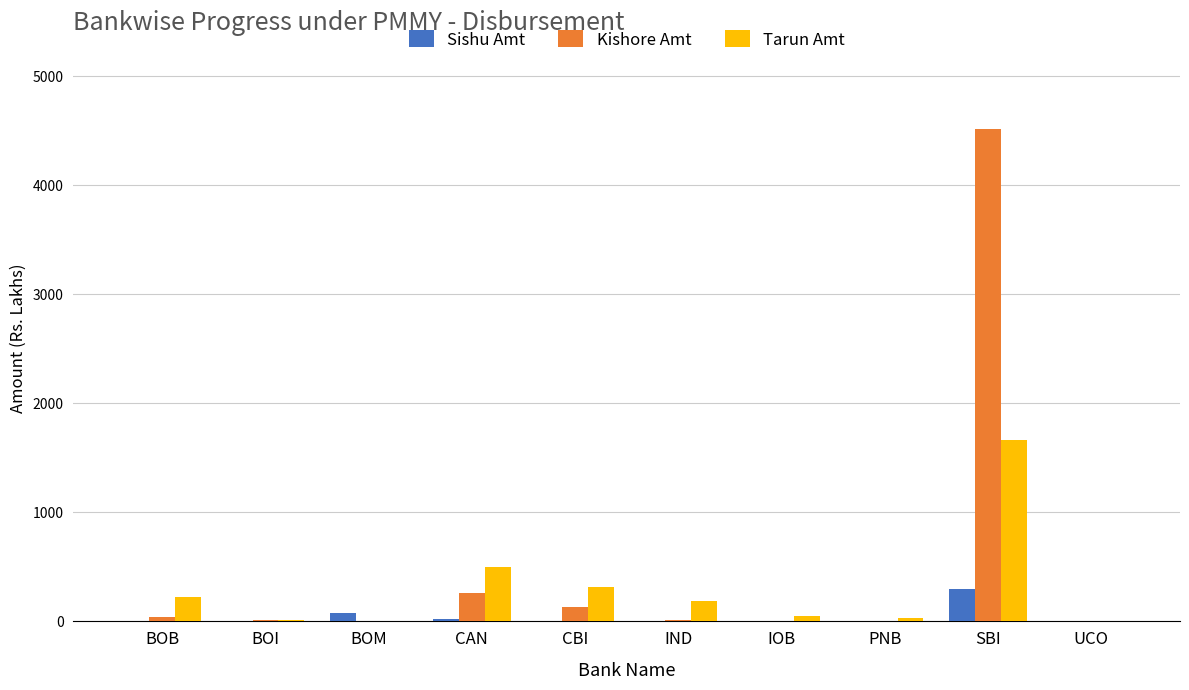

What is the greatest value displayed?

4517.5